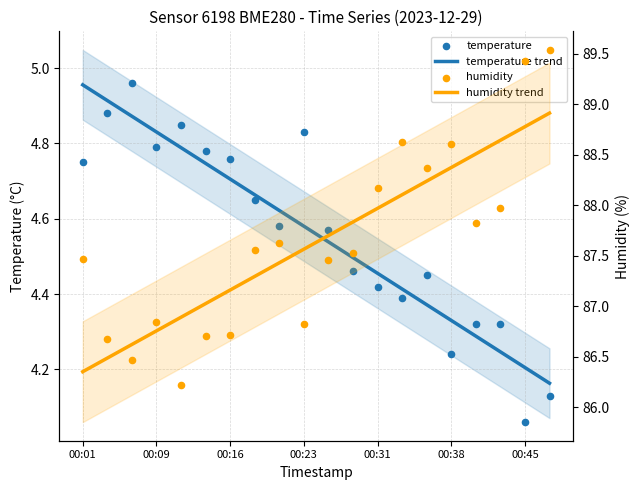

Which series contains the highest Y value?

humidity